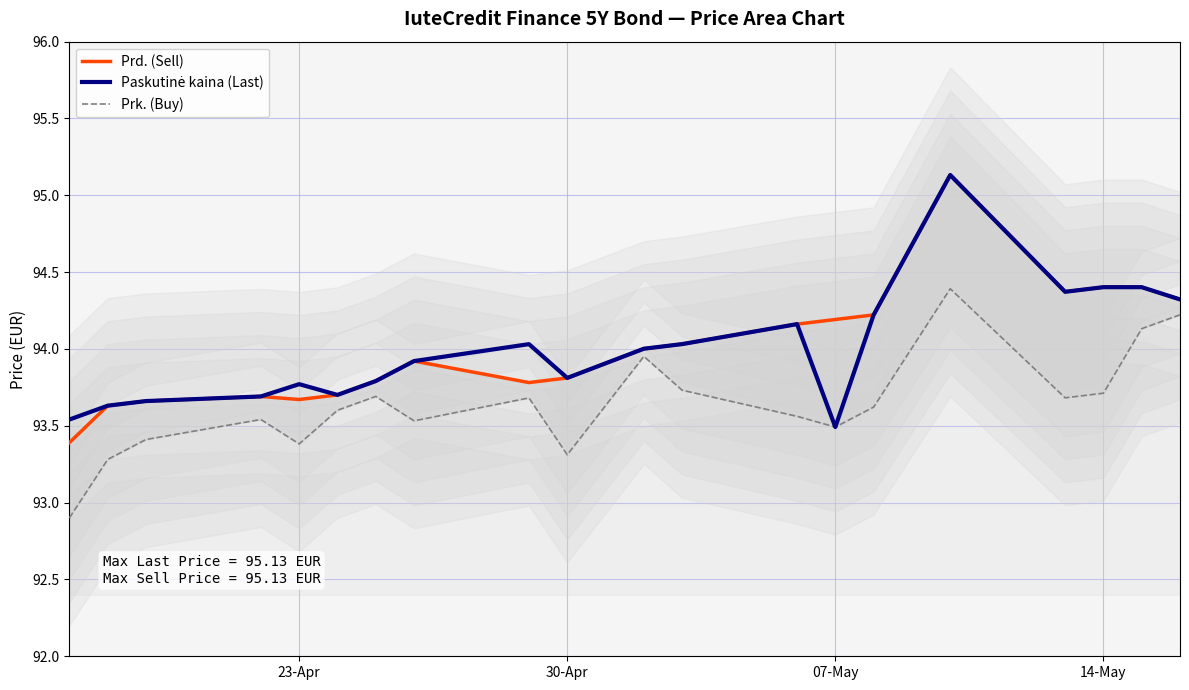

How many data points in Paskutinė kaina (Last) are above 94?

10